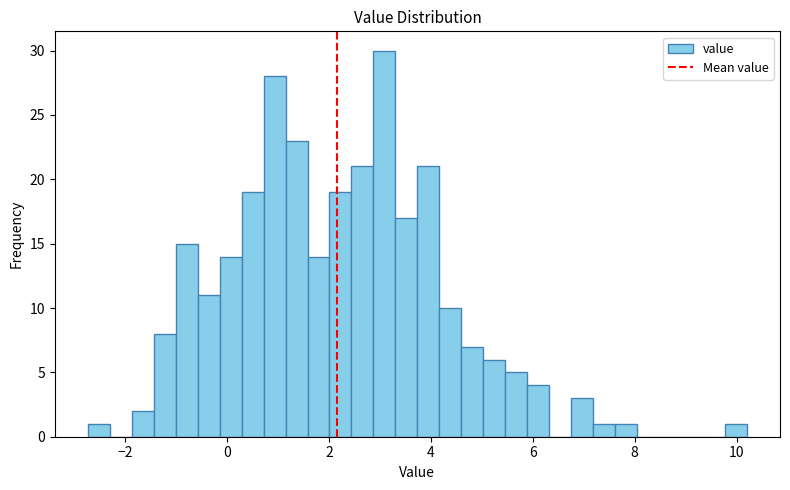

Read against the x-axis, roughly where is the centre of the tallest bar?

3.0